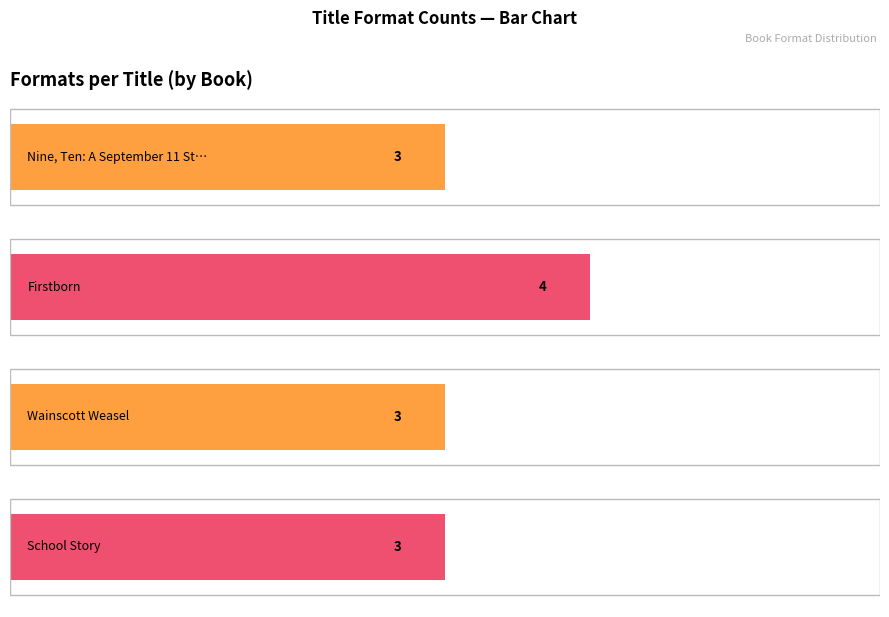

Does the chart contain any negative values?

No